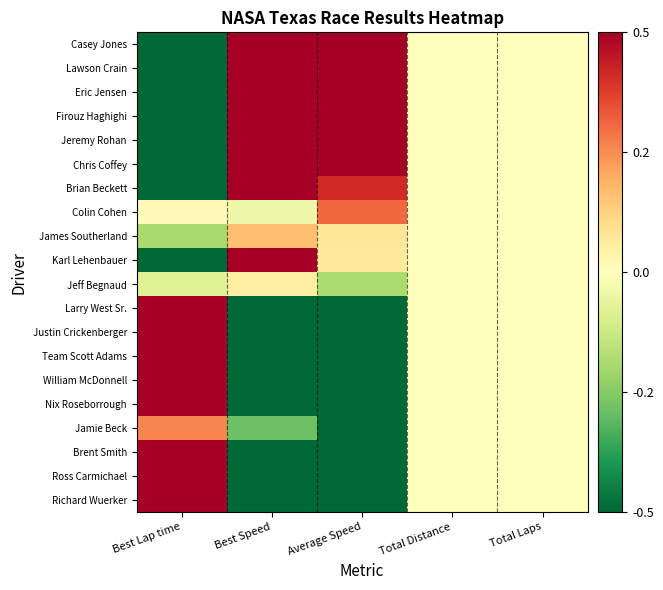

Count the number of categories in the chart.

5